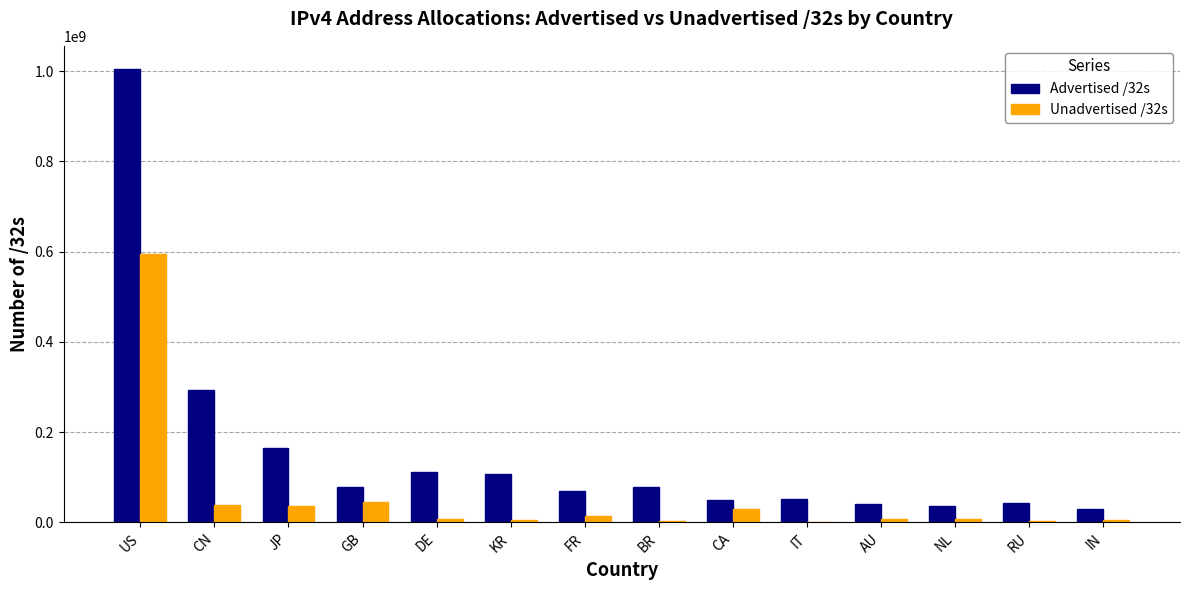

Where is Advertised /32s nearest to the value 518094528?

CN